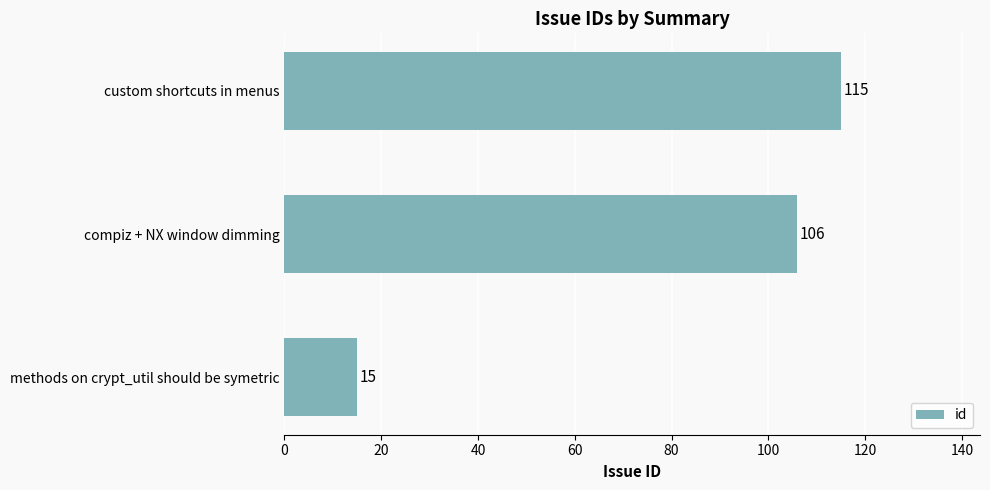

Approximately how many times larger is the value at compiz + NX window dimming compared to methods on crypt_util should be symetric?

7.1